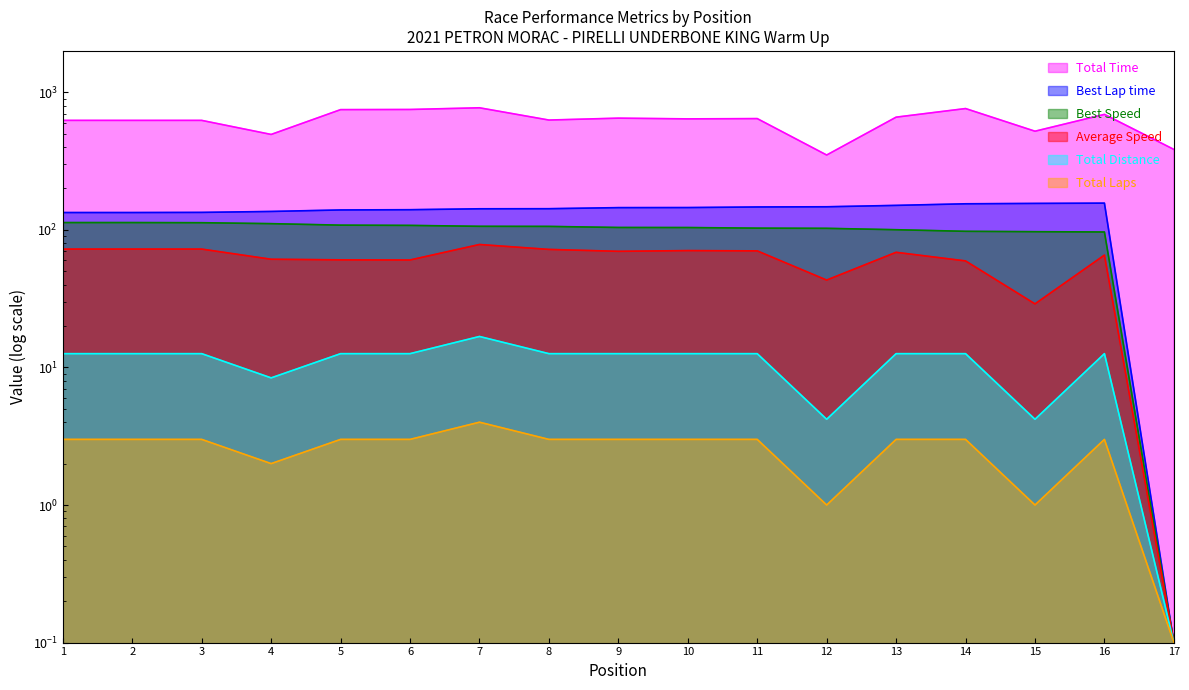

True or false: Total Distance and Total Time cross at least once.

False